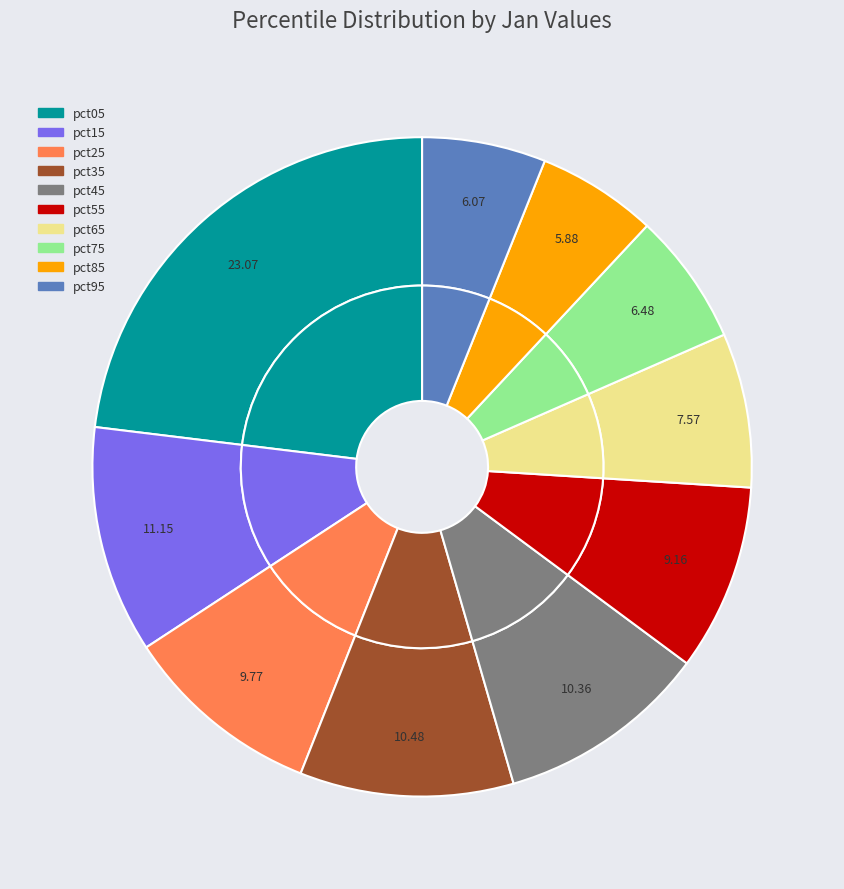

To the nearest percent, what is the difference between the pct15 and pct45 slice percentages?

1%